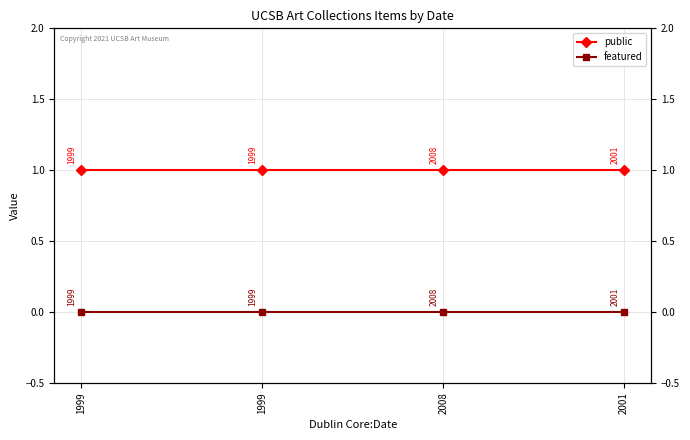

At 2008, list the series in order from smallest to largest.

featured, public